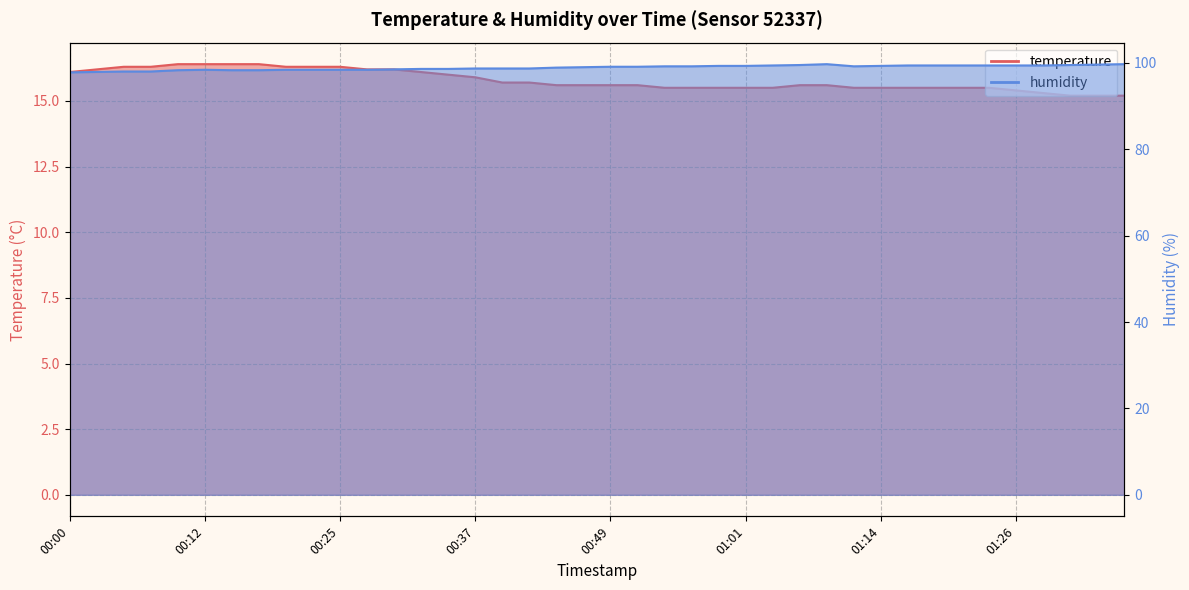

What is the difference between the humidity values at 00:39 and 00:27?

0.3